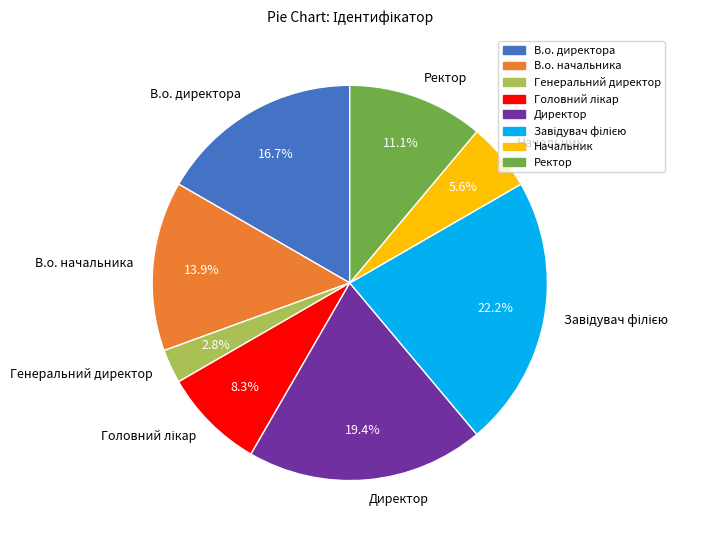

The Начальник slice represents 1% of the pie. True or false?

False